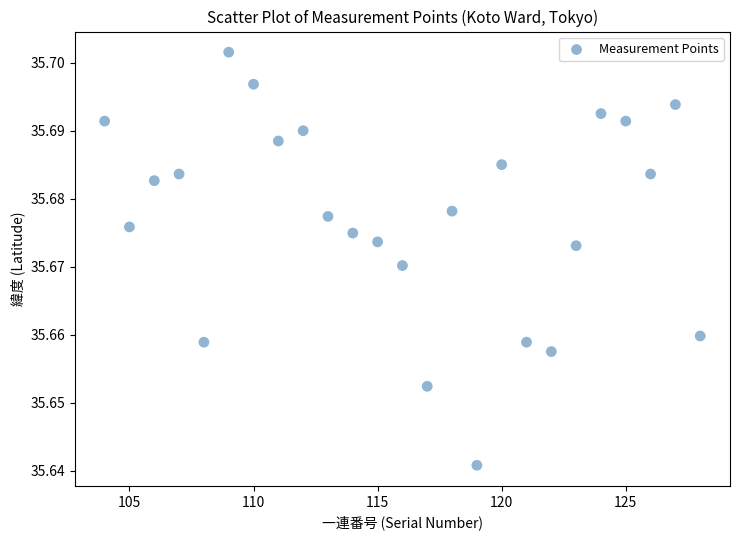

What is the range of X values (max minus min)?

24.0